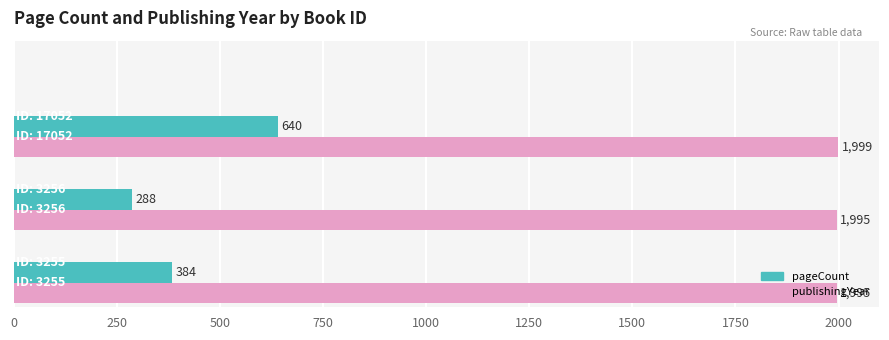

What are all the series names shown in the legend?

pageCount, publishingYear